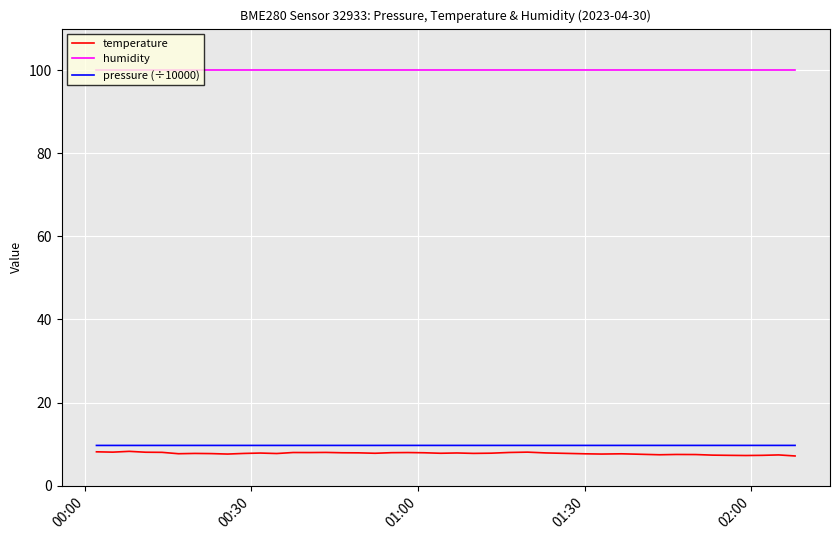

What is the maximum value shown in the chart?

100.0